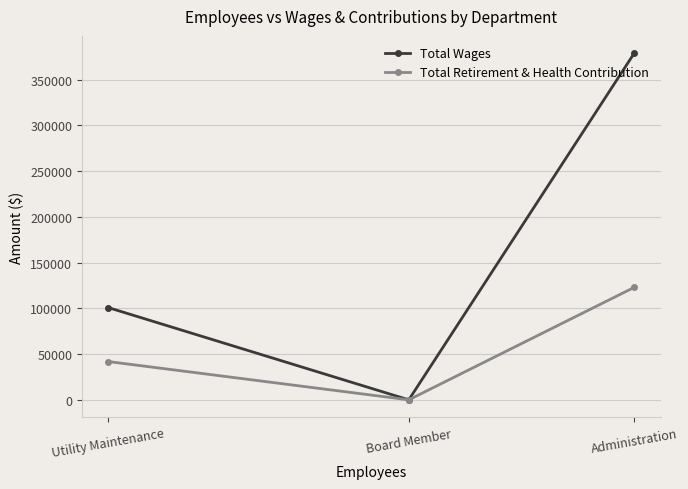

What is the sum of all Total Retirement & Health Contribution values?

164814